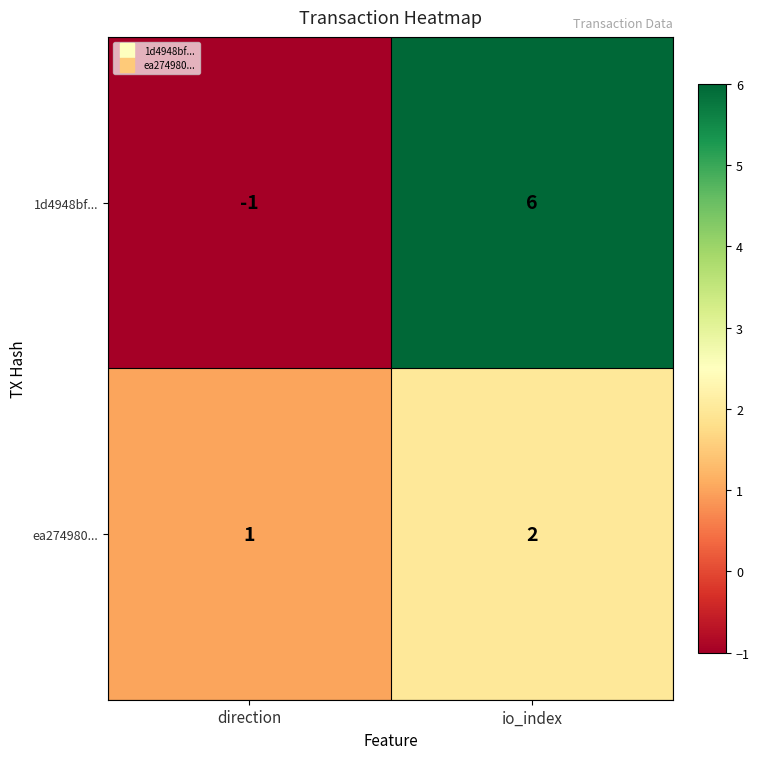

What is the sum of the 1d4948bf... values at io_index and direction?

5